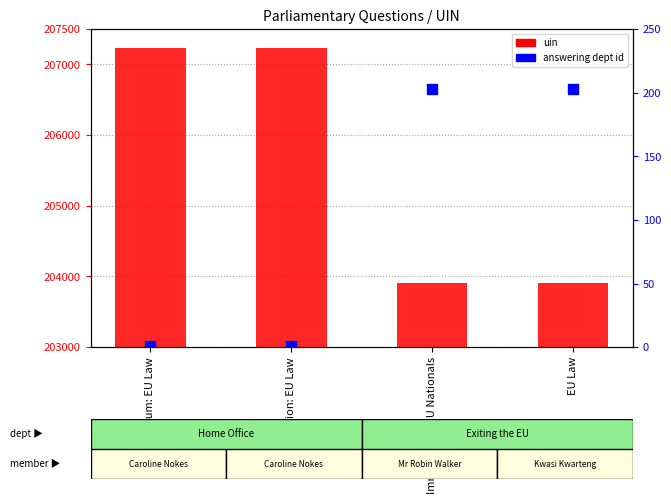

Which series contains the highest Y value?

uin